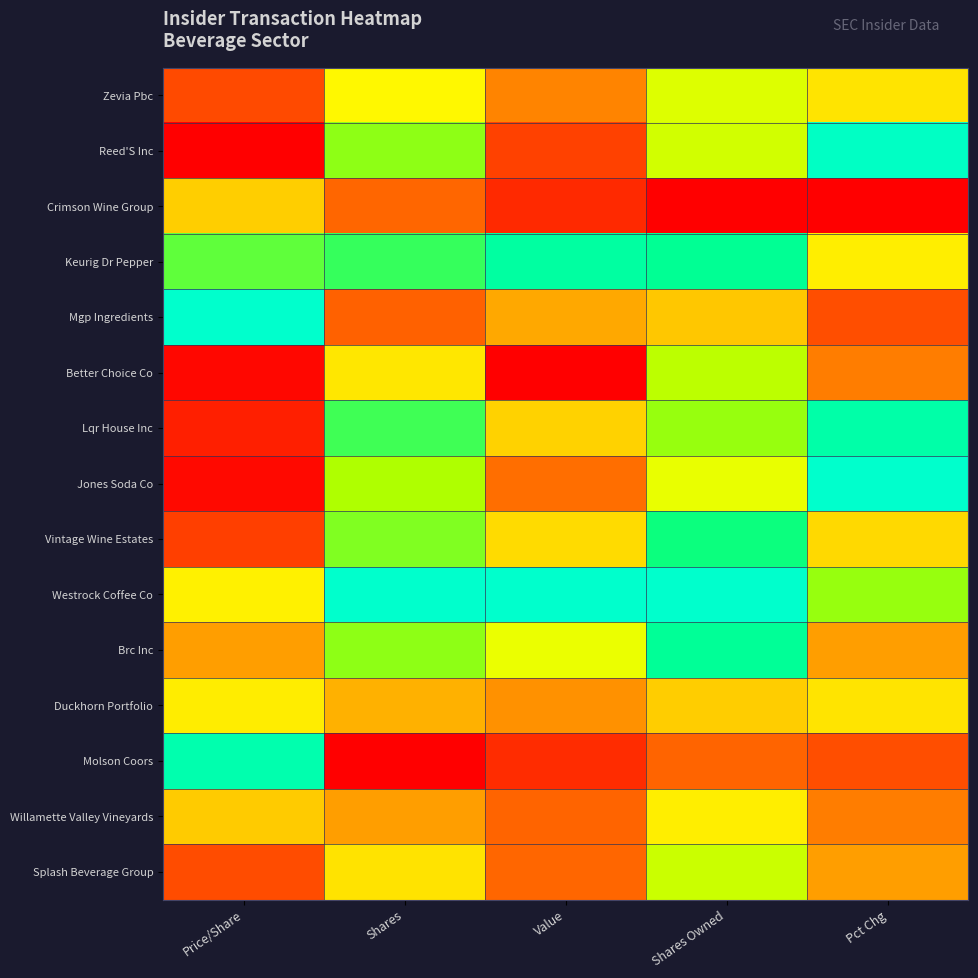

Rank the series by their maximum value, from highest to lowest.

Mgp Ingredients, Jones Soda Co, Westrock Coffee Co, Reed'S Inc, Molson Coors, Lqr House Inc, Keurig Dr Pepper, Brc Inc, Vintage Wine Estates, Better Choice Co, Splash Beverage Group, Zevia Pbc, Willamette Valley Vineyards, Duckhorn Portfolio, Crimson Wine Group